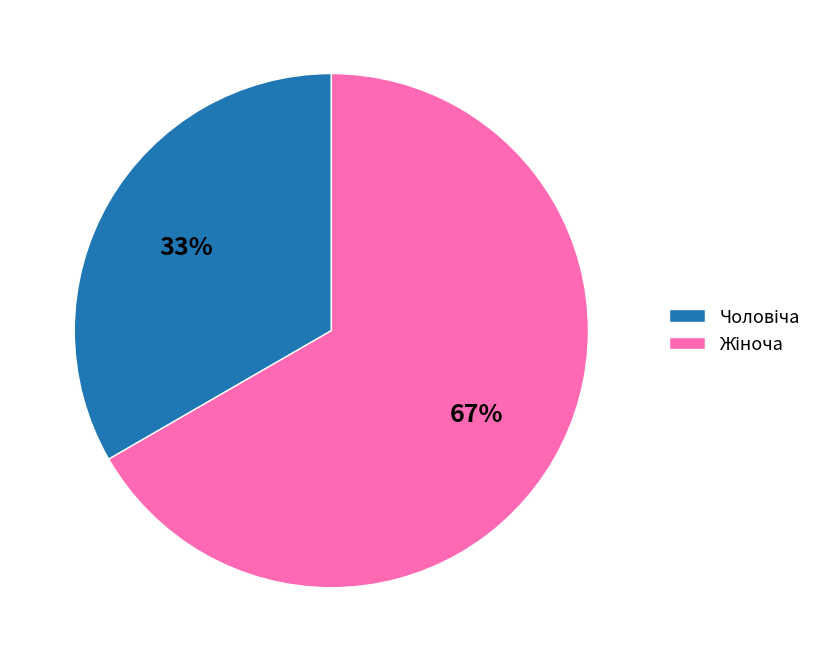

To the nearest percent, what is the average slice percentage?

50%